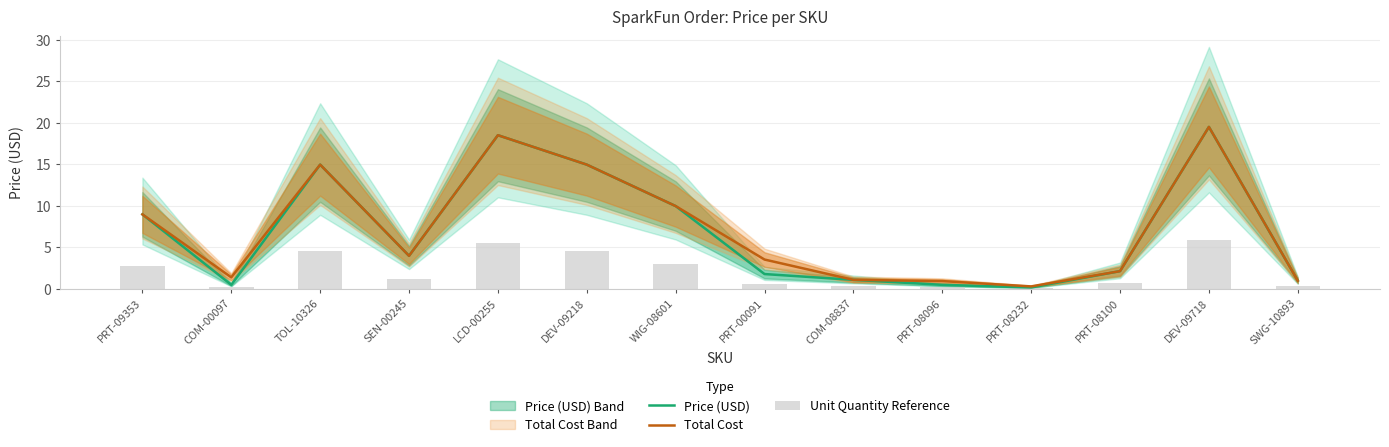

Is the value of Price (USD) at COM-08837 greater than the value of Unit Quantity Reference at COM-08837?

Yes